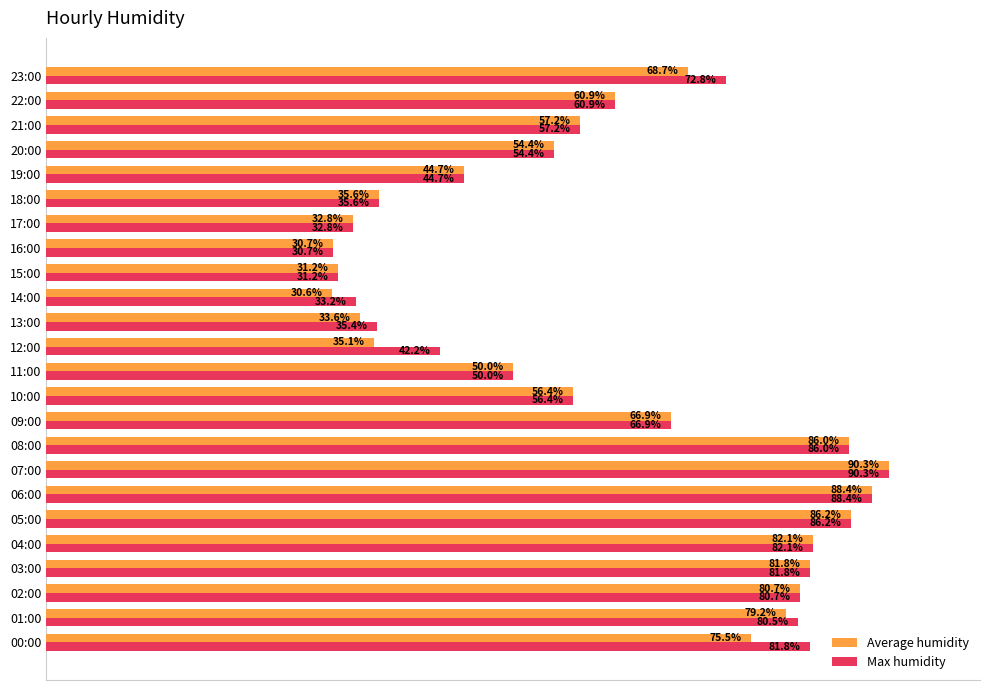

Which series has the widest spread of values?

Average humidity